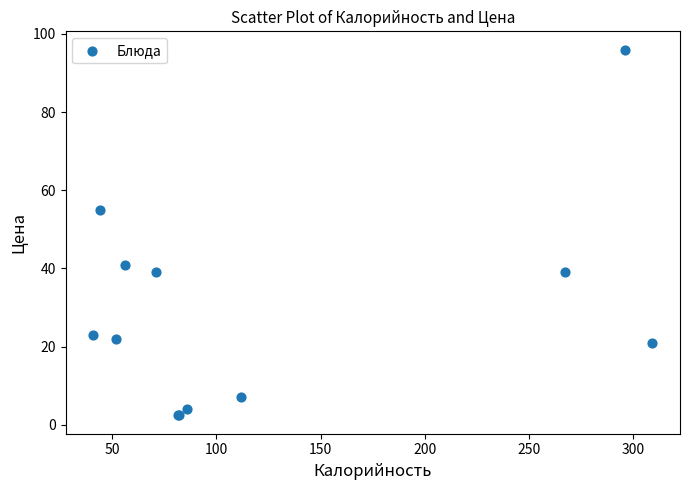

What Y value in the scatter plot is closest to 49?

55.0